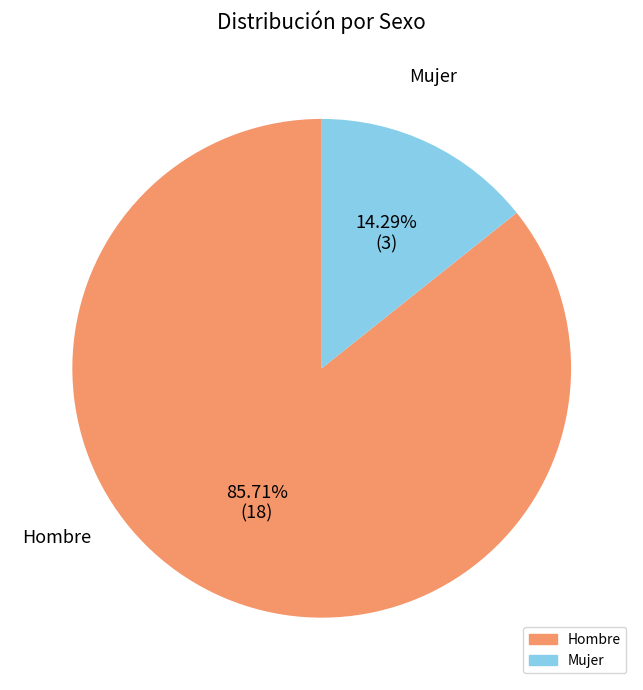

To the nearest percent, what is the difference between the Mujer and Hombre slice percentages?

71%